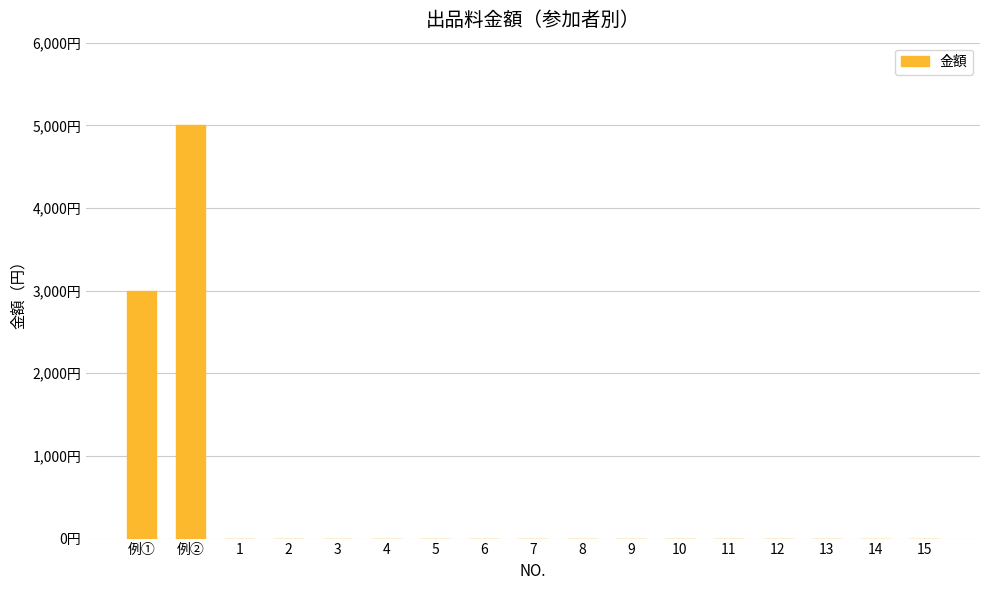

Reading right to left, extract all data points from this chart.

0	0	0	0	0	0	0	0	0	0	0	0	0	0	0	5000	3000